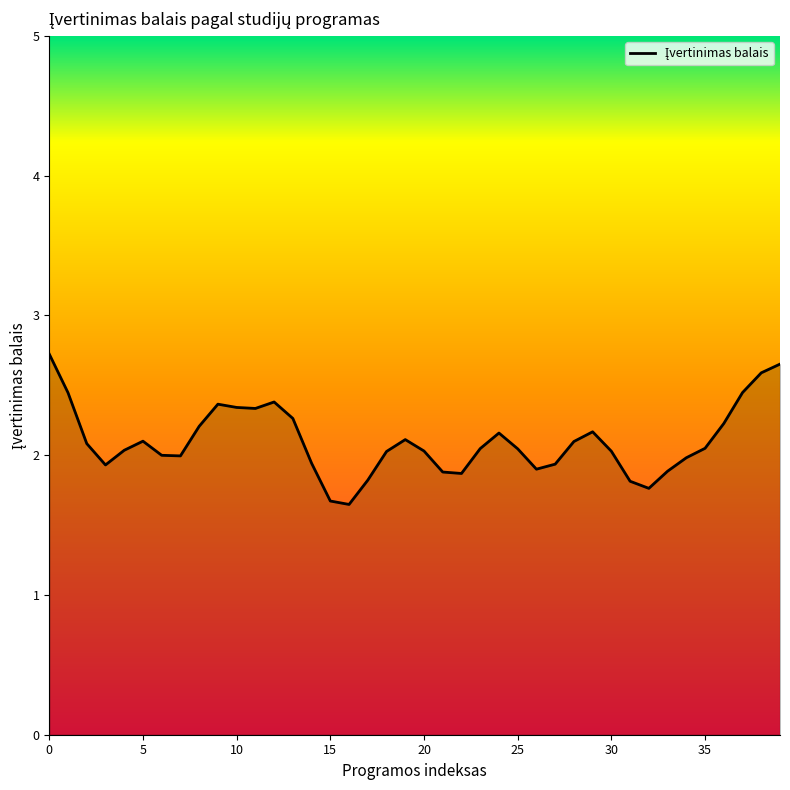

What is the greatest value displayed?

2.7